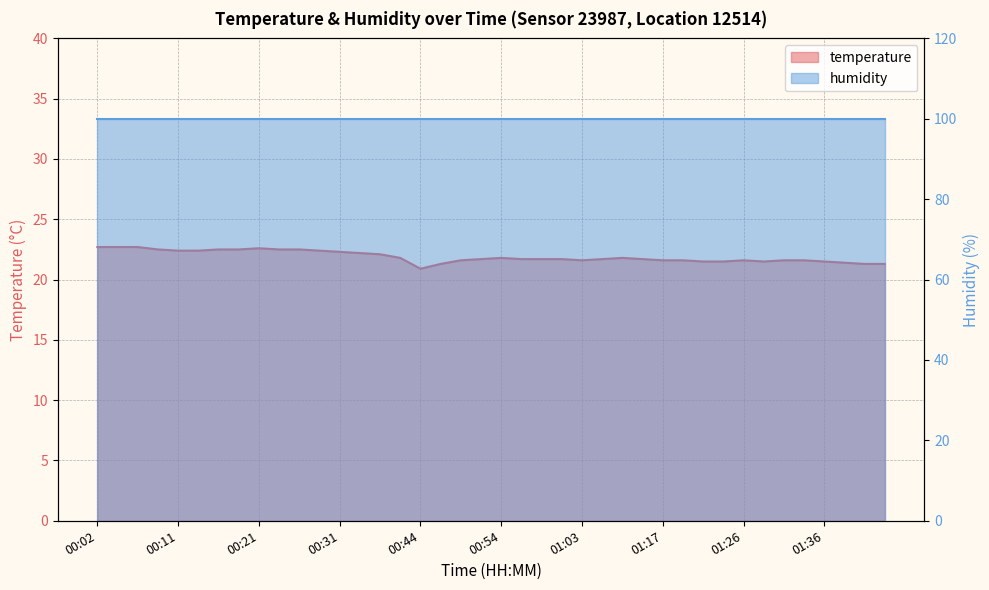

How many data points are less than 21?

1